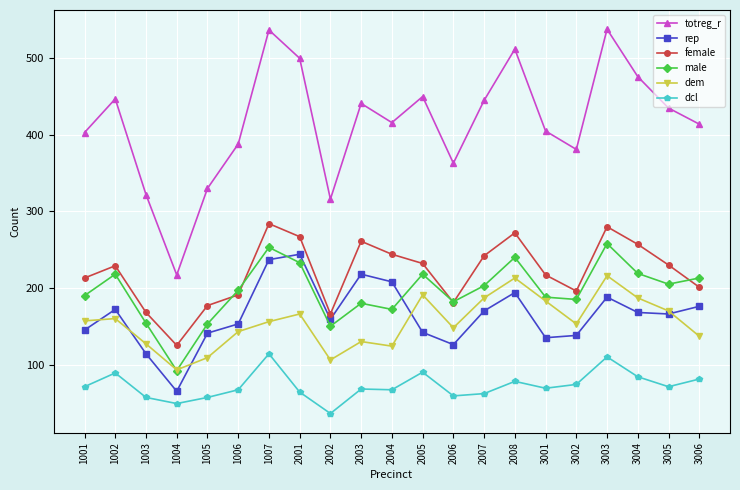

How many data points does each series have?

21